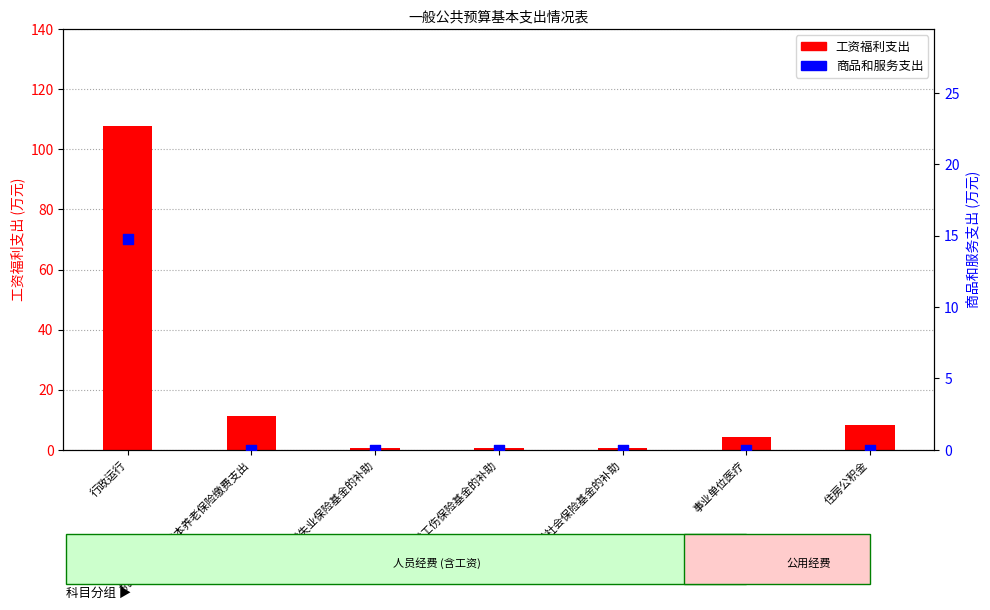

What are all the series names shown in the legend?

工资福利支出, 商品和服务支出